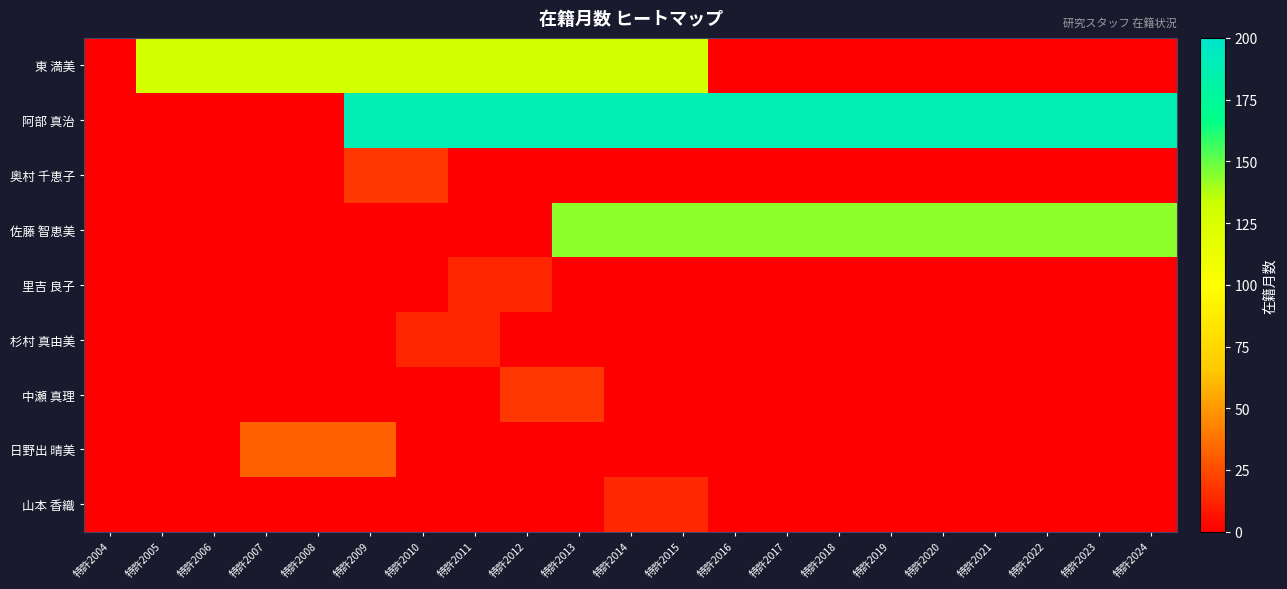

What is the spread (max minus min) of values at 特許2012?

188